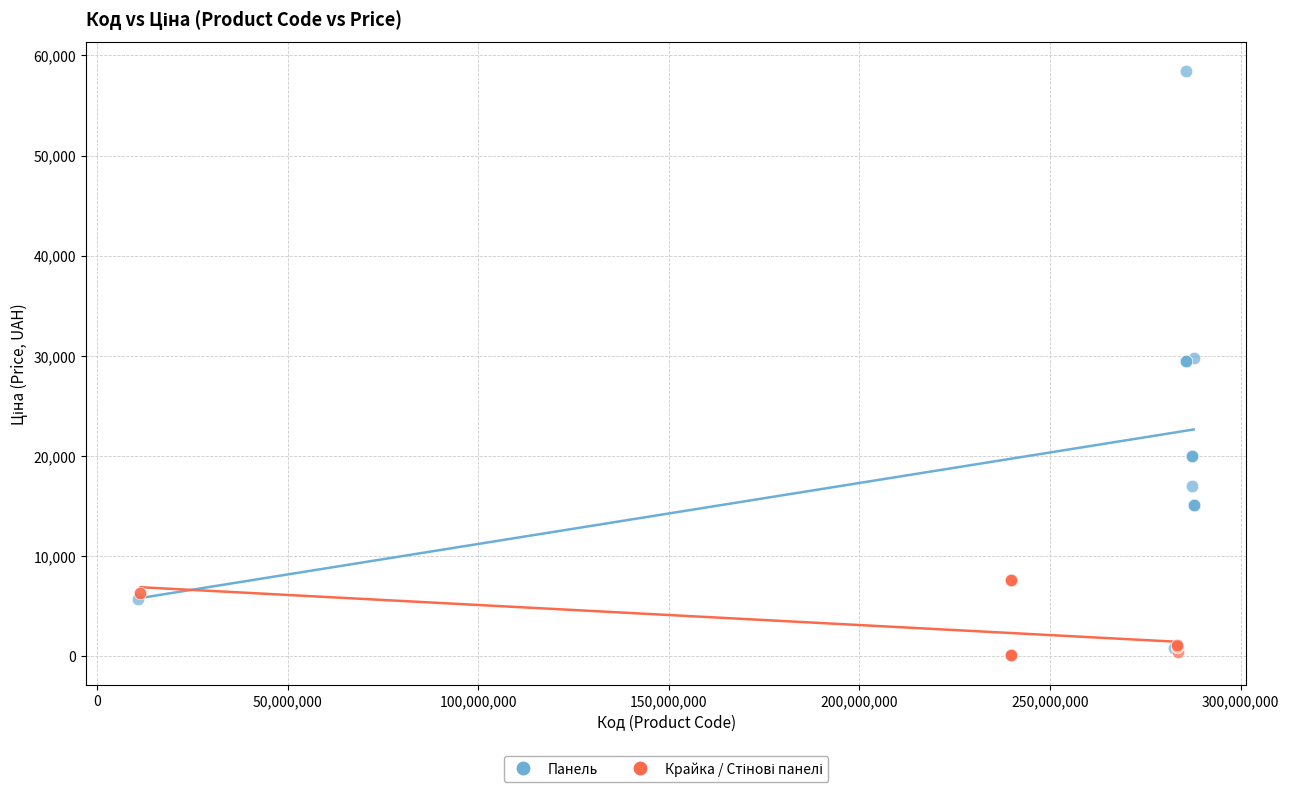

Which series reaches the maximum Y coordinate?

Панель